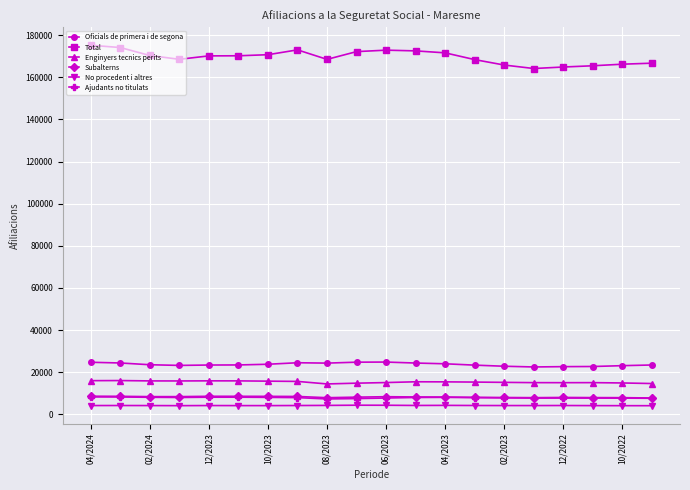

Which series has the largest total across all categories?

Total